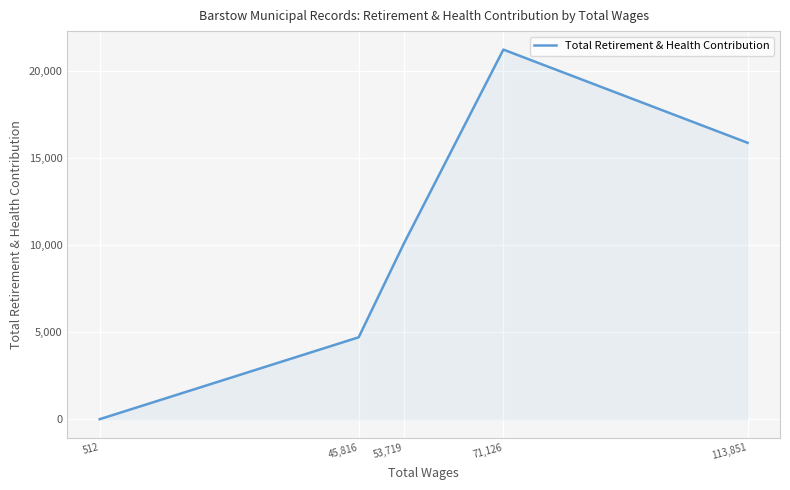

Is it true that the value at 53,719 is 10088?

True